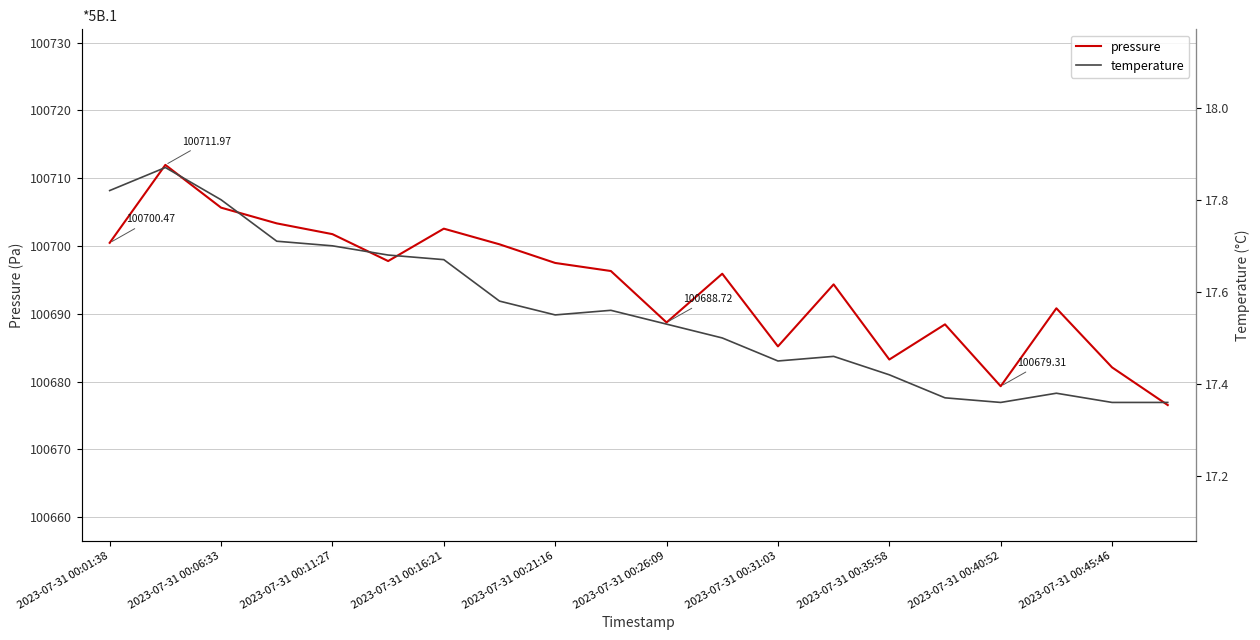

At which label does pressure first exceed 100696?

2023-07-31 00:01:38